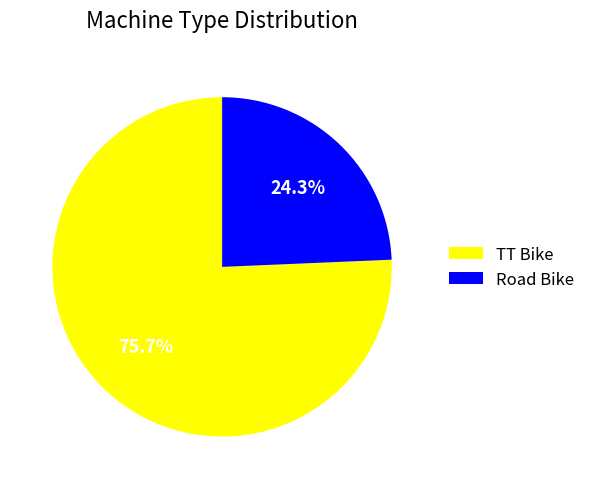

To the nearest percent, what portion does TT Bike represent?

76%